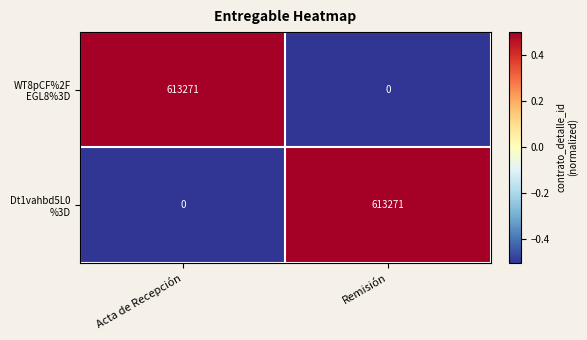

What is the greatest value displayed?

613271